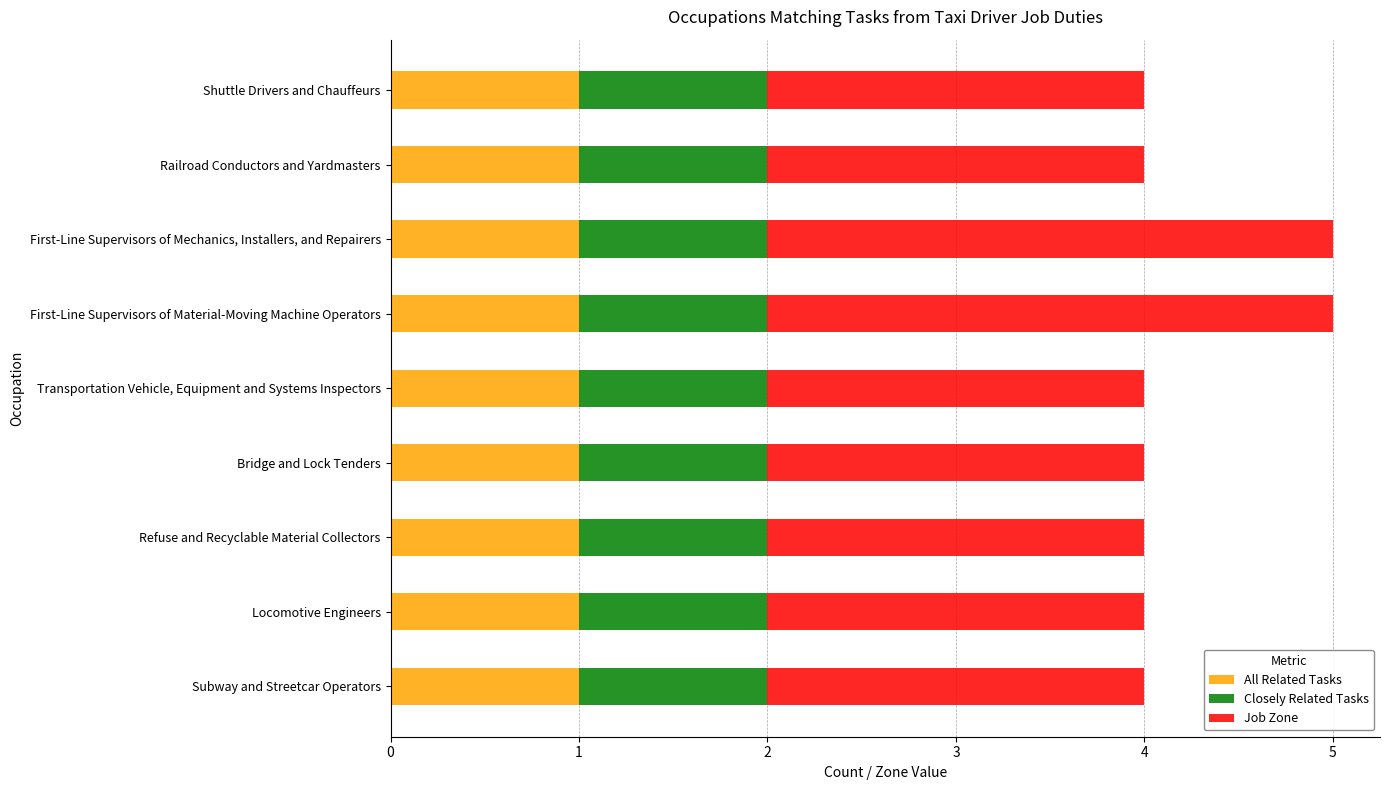

What is the total value across all series at Subway and Streetcar Operators?

4